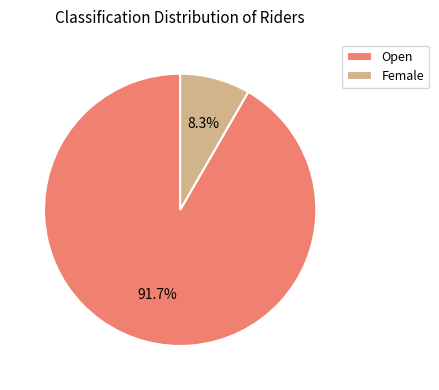

How many segments does this pie chart have?

2